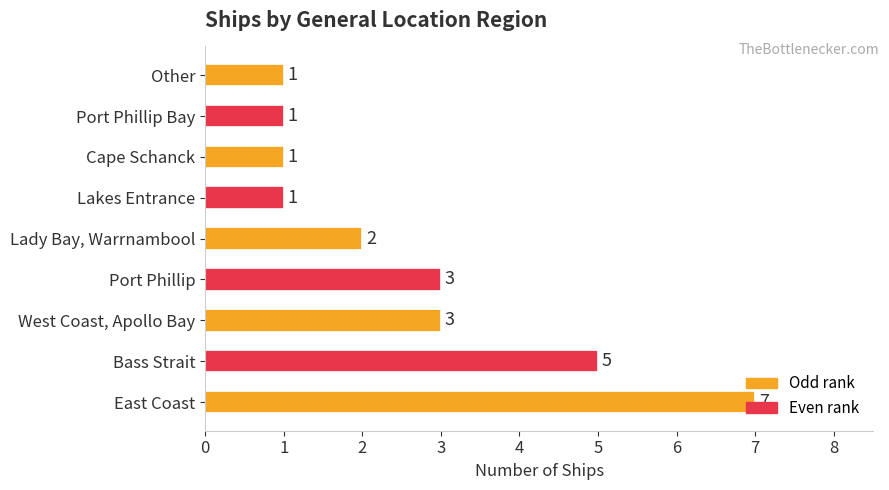

How many values are between 1 and 3?

7